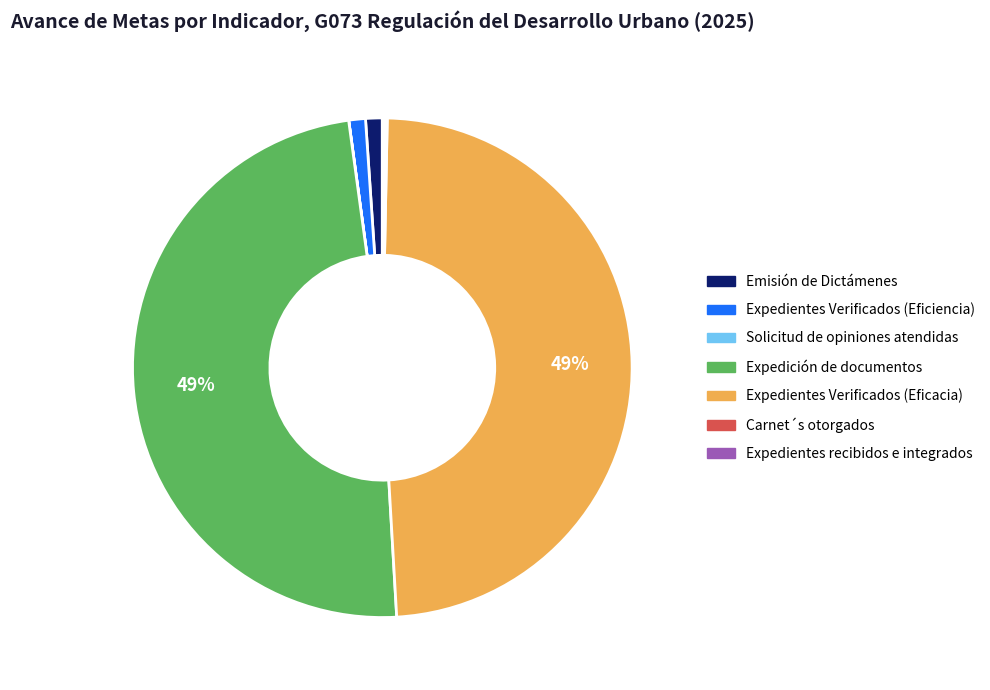

Is there any slice that represents more than half of the pie?

No